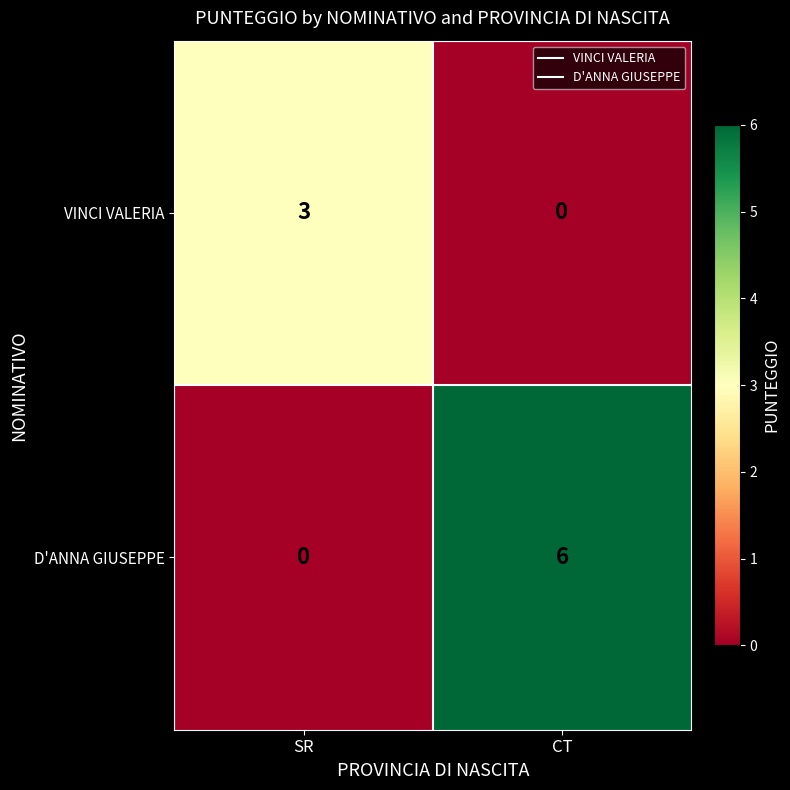

What is the sum of all VINCI VALERIA values?

3